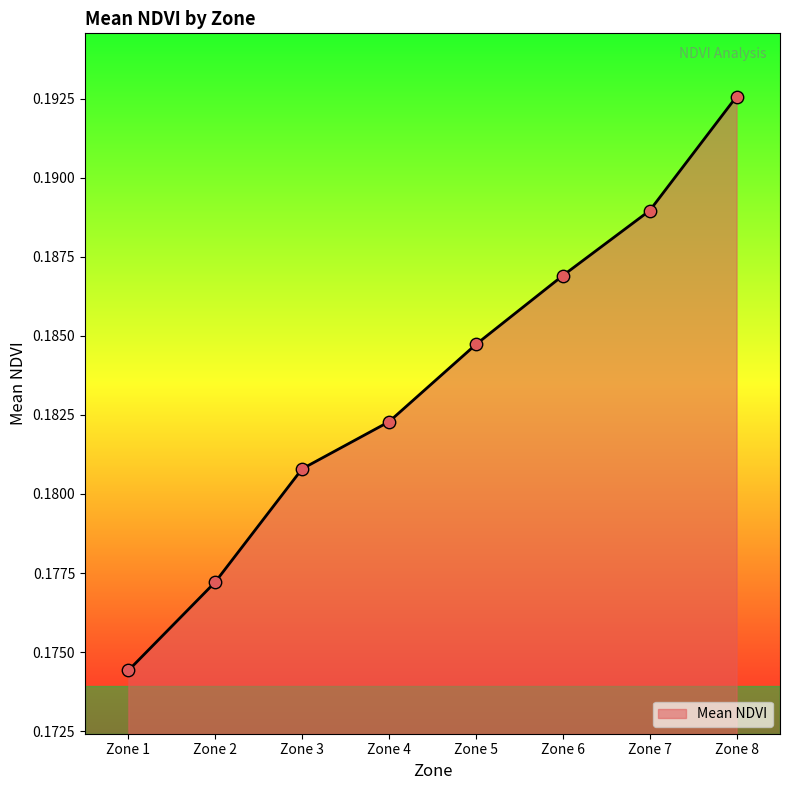

Which has a higher value, Zone 6 or Zone 7?

Zone 7